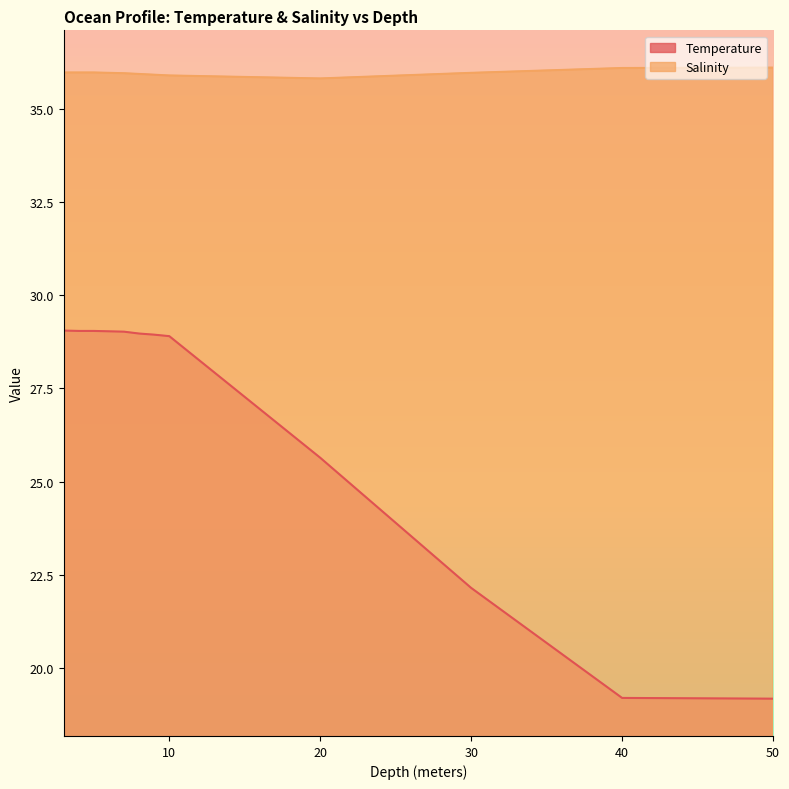

What is the minimum value shown in the chart?

19.2